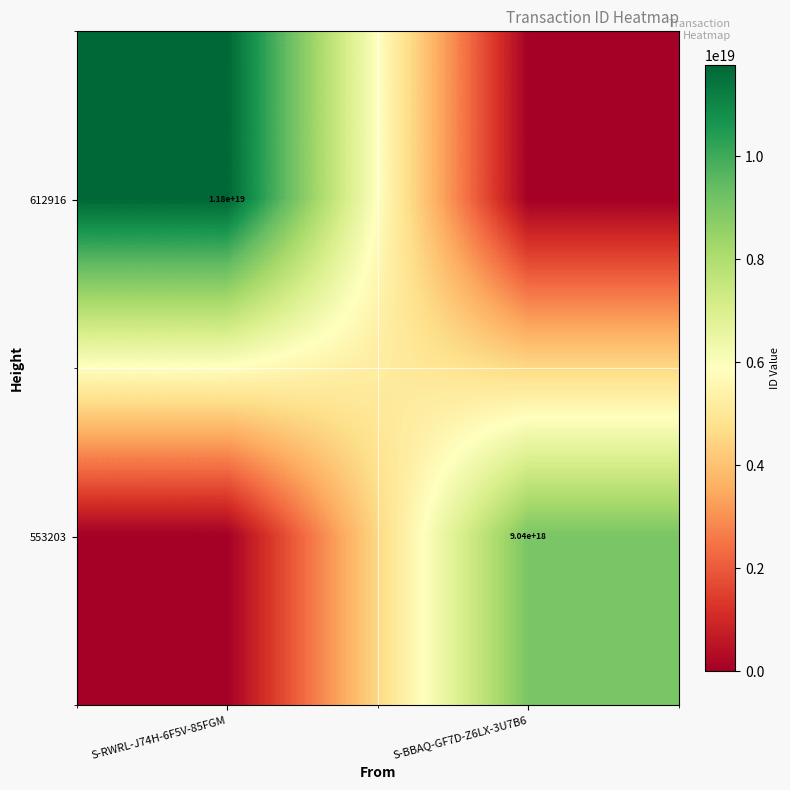

The 612916 series shows 20252680029526626304 at S-RWRL-J74H-6F5V-85FGM. True or false?

False